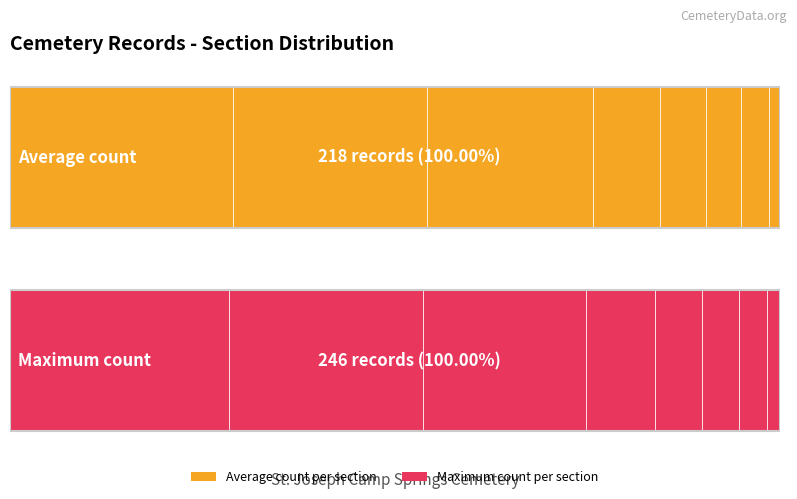

The value of Average at Section 2 is 7. True or false?

True